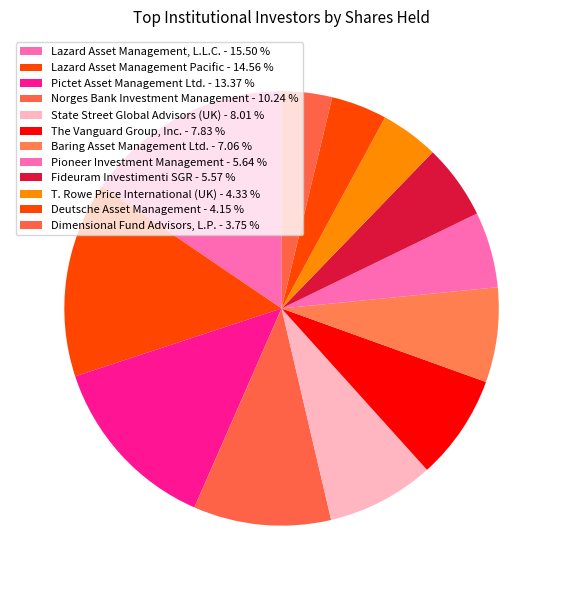

Count the number of slices in the pie.

12